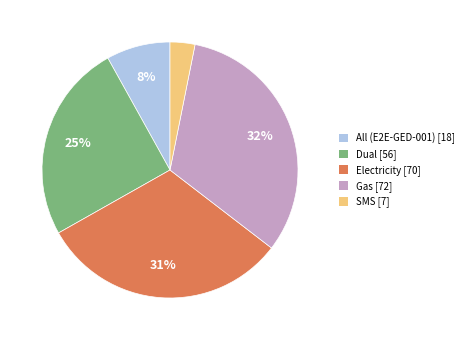

What is the smallest slice in the pie chart?

SMS